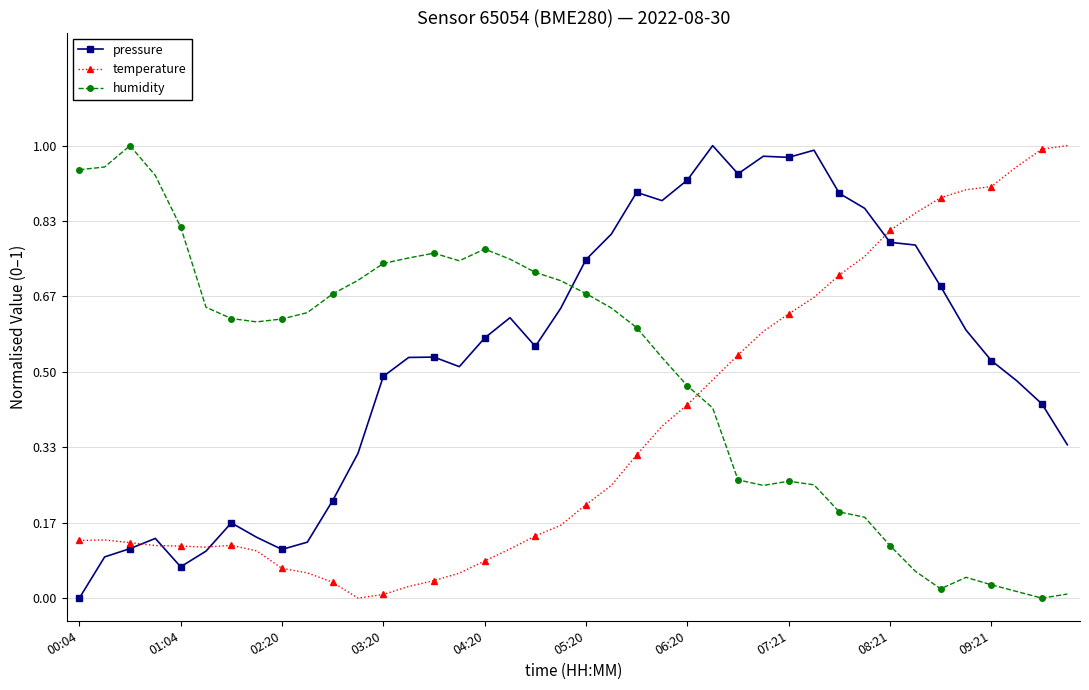

How many lines are shown in the chart?

3